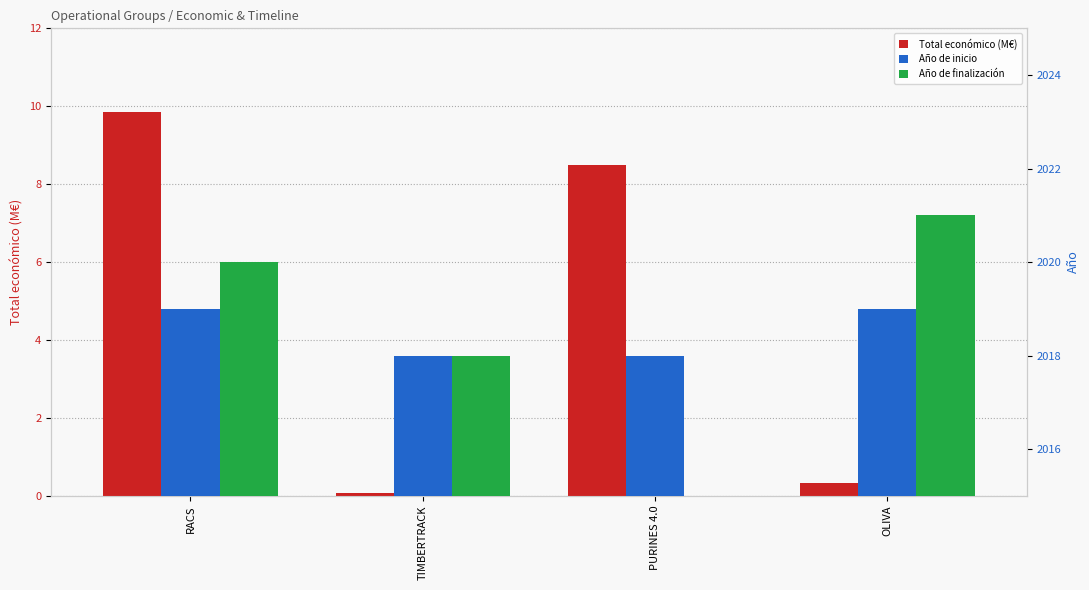

How many groups of bars are there?

4